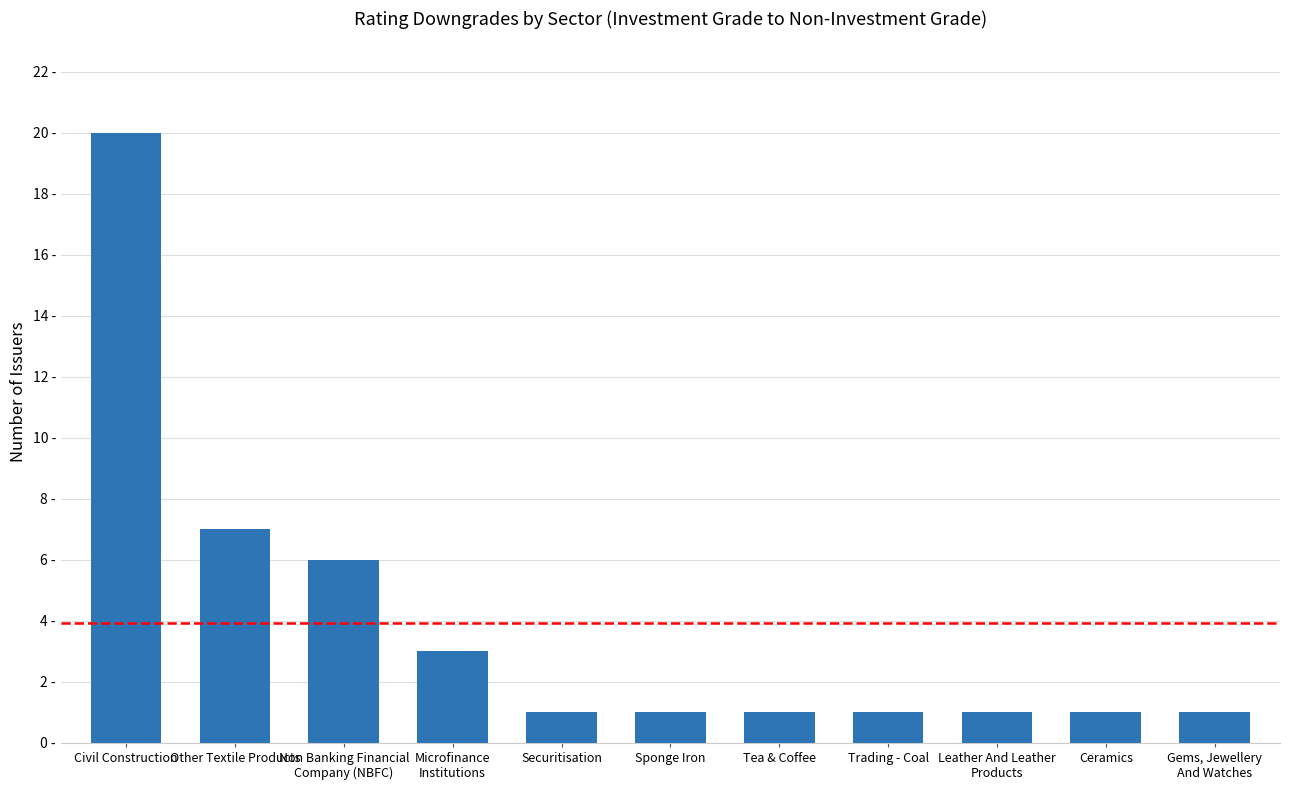

What is the ratio of the value at Trading - Coal to the value at Civil Construction?

0.1